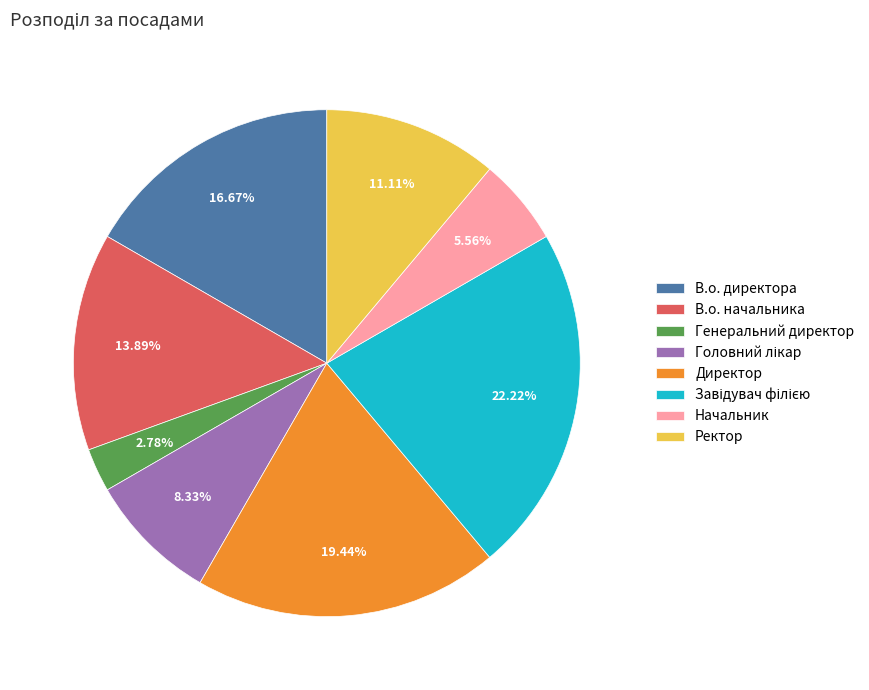

To the nearest percent, what is the difference between the Начальник and Директор slice percentages?

14%